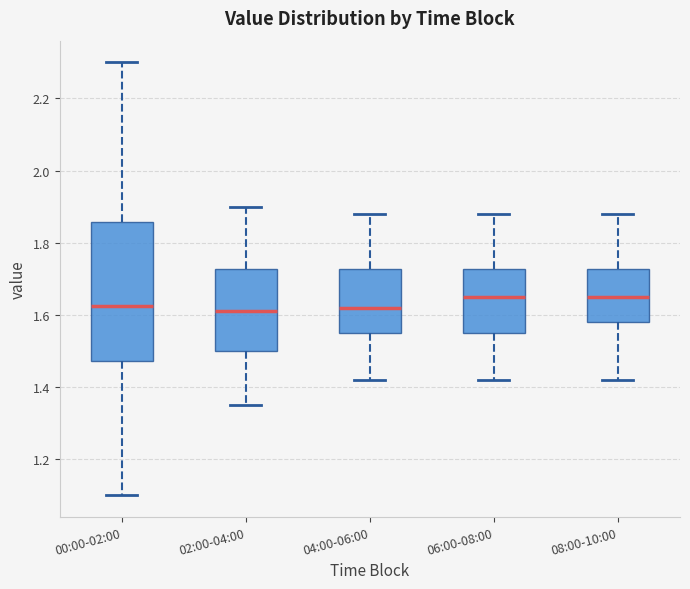

Reading left to right, transcribe this box plot: for each box, give where its median line is, the range the box spans, and where its two whiskers end, as read against the y-axis. The values are not printed on the chart, so give them approximately, as read against the axis.

00:00-02:00: median 1.62, box 1.48 to 1.86, whiskers 1.10 to 2.30
02:00-04:00: median 1.62, box 1.50 to 1.72, whiskers 1.36 to 1.90
04:00-06:00: median 1.62, box 1.56 to 1.72, whiskers 1.42 to 1.88
06:00-08:00: median 1.66, box 1.56 to 1.72, whiskers 1.42 to 1.88
08:00-10:00: median 1.66, box 1.58 to 1.72, whiskers 1.42 to 1.88